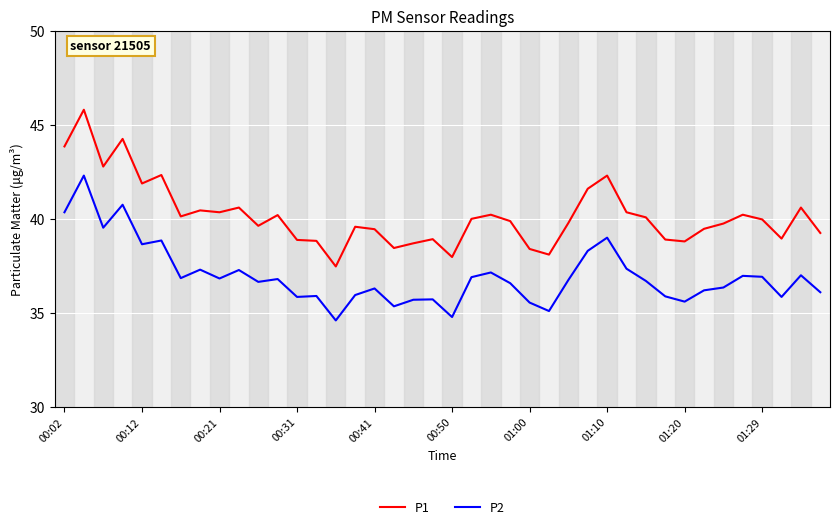

True or false: P2 and P1 intersect in this chart.

False